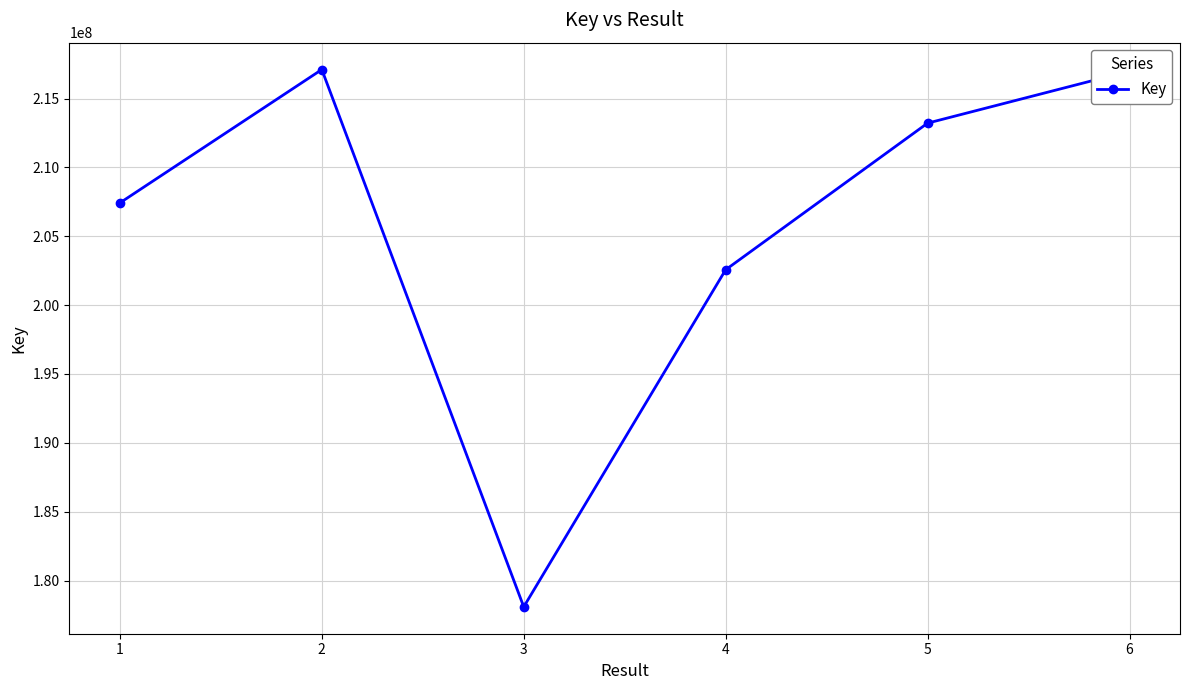

What is the greatest value displayed?

217103663